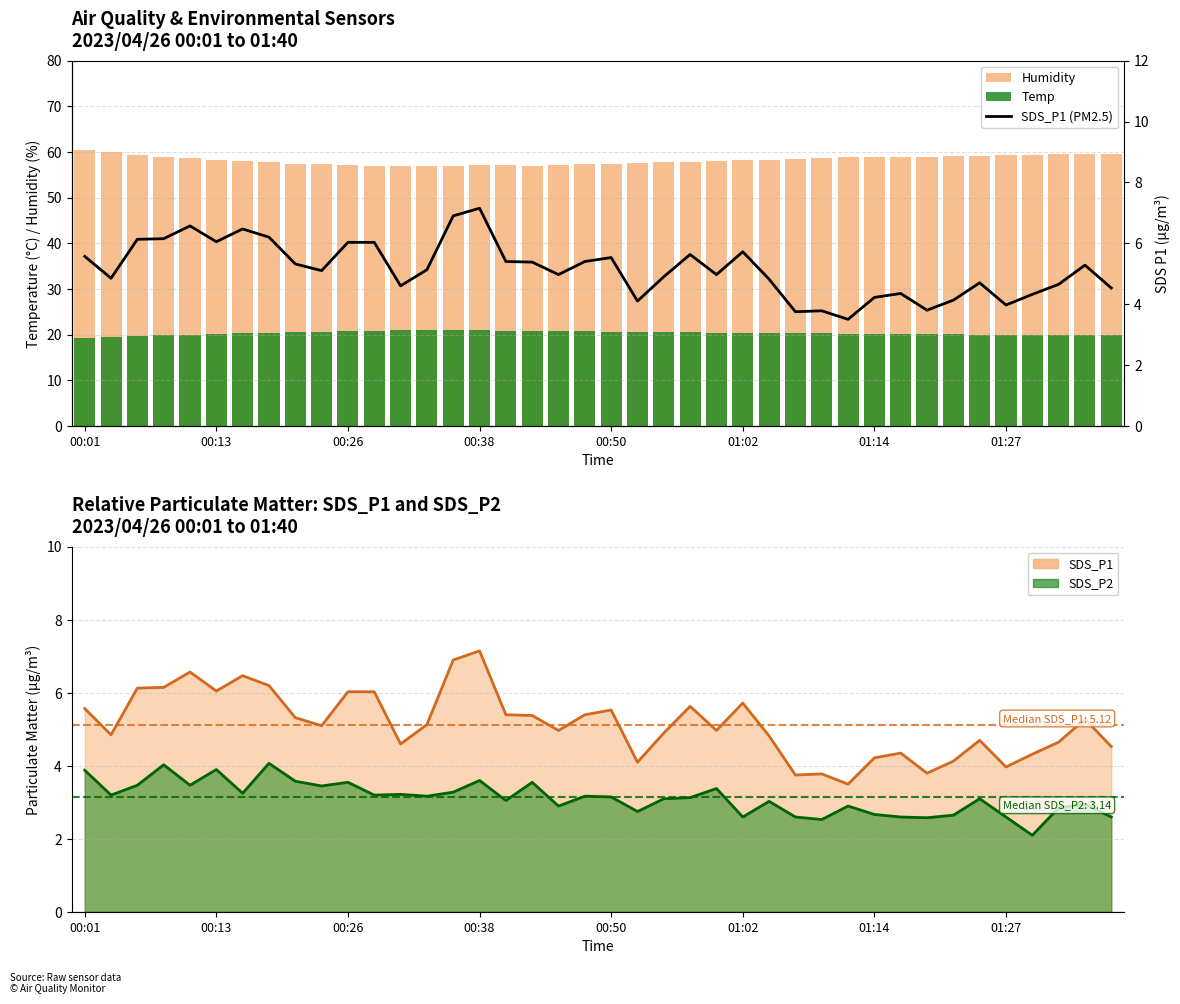

Between 11 and 27, which series saw the biggest shift?

SDS_P1 (PM2.5)